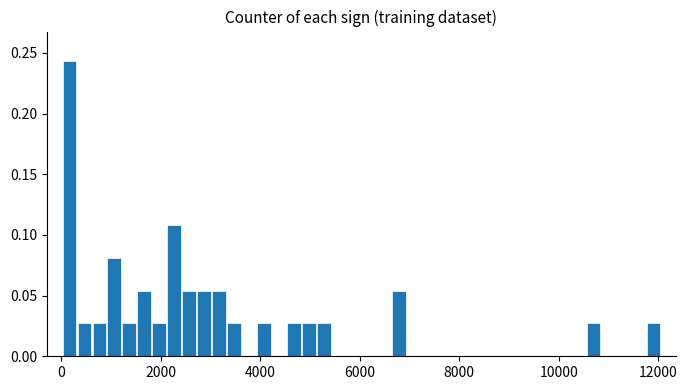

Around what value on the x-axis is the tallest bar? Give the approximate position of its centre, as read against the axis.

200